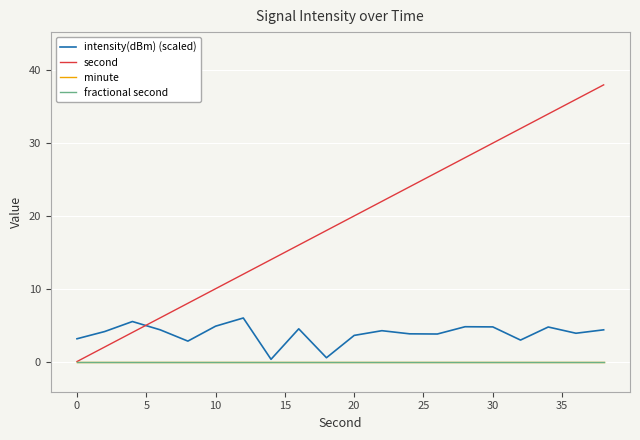

Reading left to right, transcribe all the data shown in this chart.

intensity(dBm) (scaled): 3.1	4.1	5.5	4.4	2.8	4.9	6.0	0.3	4.5	0.5	3.6	4.2	3.8	3.8	4.8	4.8	2.9	4.7	3.9	4.4
second: 0.0	2.0	4.0	6.0	8.0	10.0	12.0	14.0	16.0	18.0	20.0	22.0	24.0	26.0	28.0	30.0	32.0	34.0	36.0	38.0
minute: 0.0	0.0	0.0	0.0	0.0	0.0	0.0	0.0	0.0	0.0	0.0	0.0	0.0	0.0	0.0	0.0	0.0	0.0	0.0	0.0
fractional second: 0.0	0.0	0.0	0.0	0.0	0.0	0.0	0.0	0.0	0.0	0.0	0.0	0.0	0.0	0.0	0.0	0.0	0.0	0.0	0.0